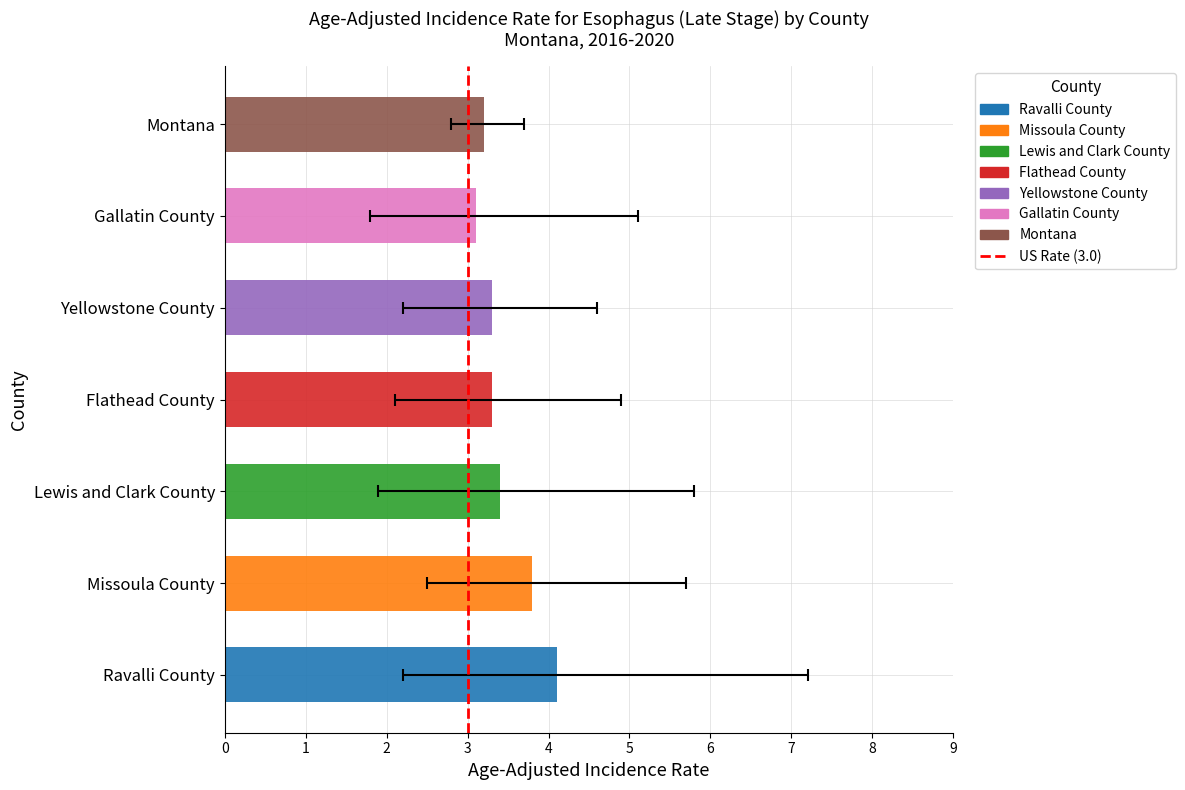

True or false: the data shows -1 at 0.

False